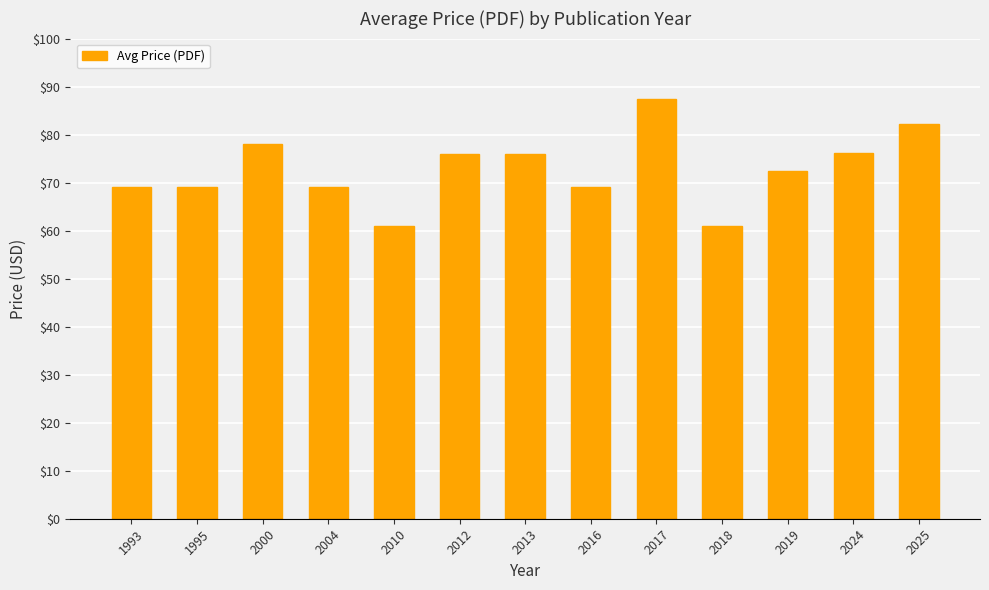

What is the value of the 6th bar from the left?

76.0